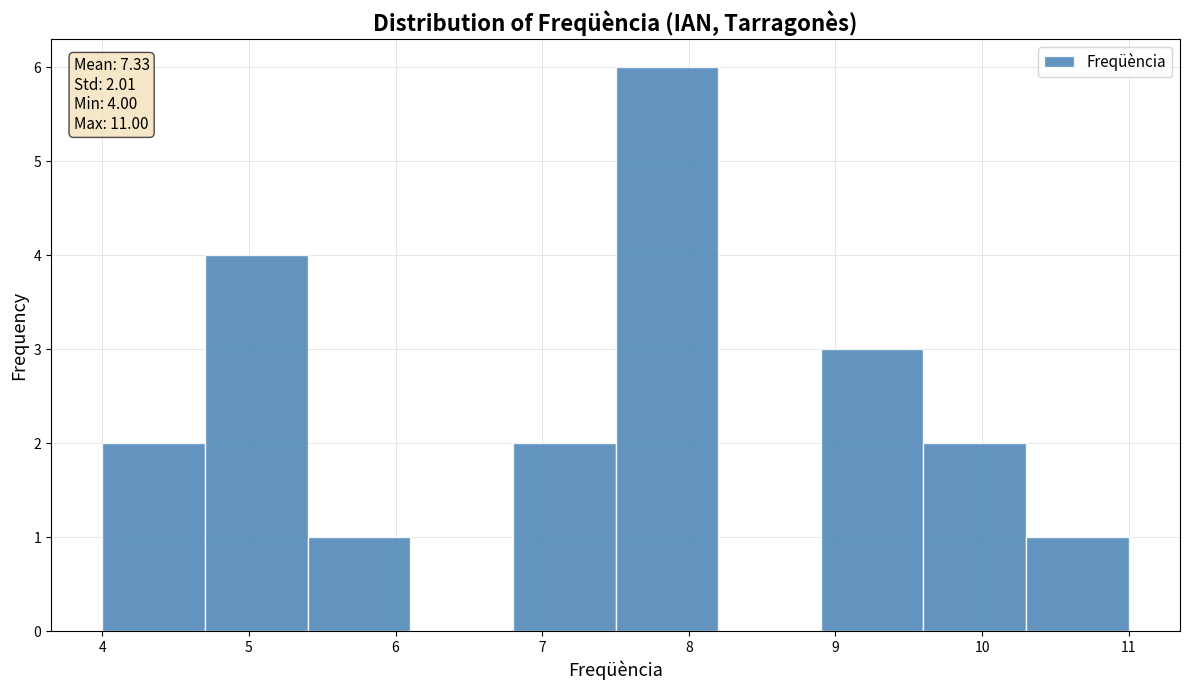

Which range on the x-axis has the tallest bar?

7.5 to 8.2